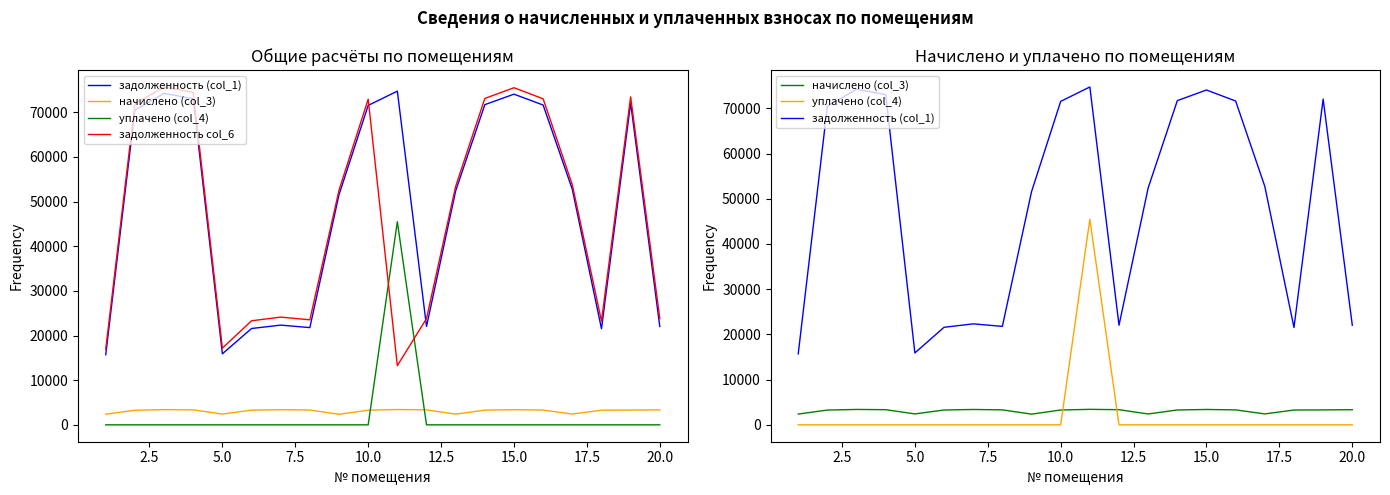

True or false: задолженность (col_1) has a value of 23816.4 at 12.

False